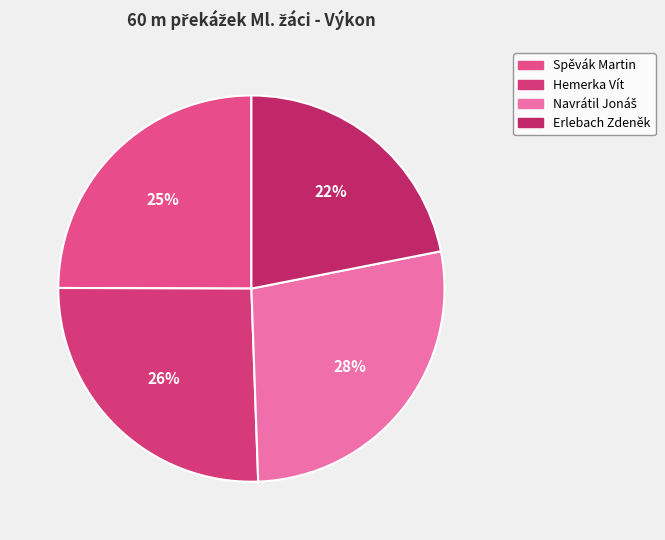

How many slices are in this pie chart?

4